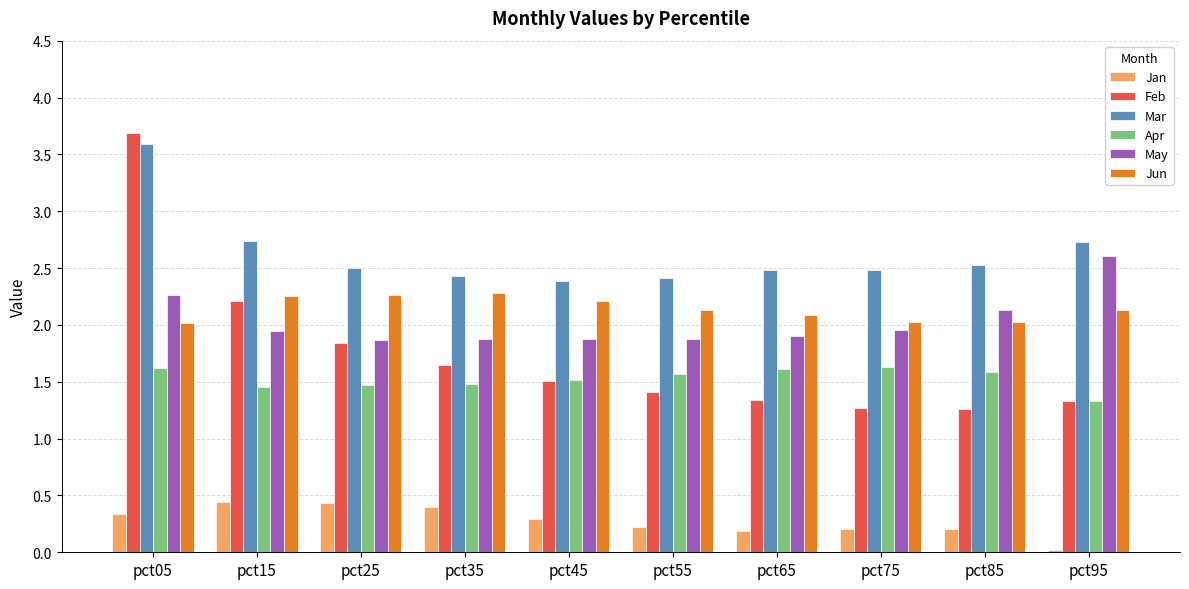

Which category has the lowest value across all series?

pct95